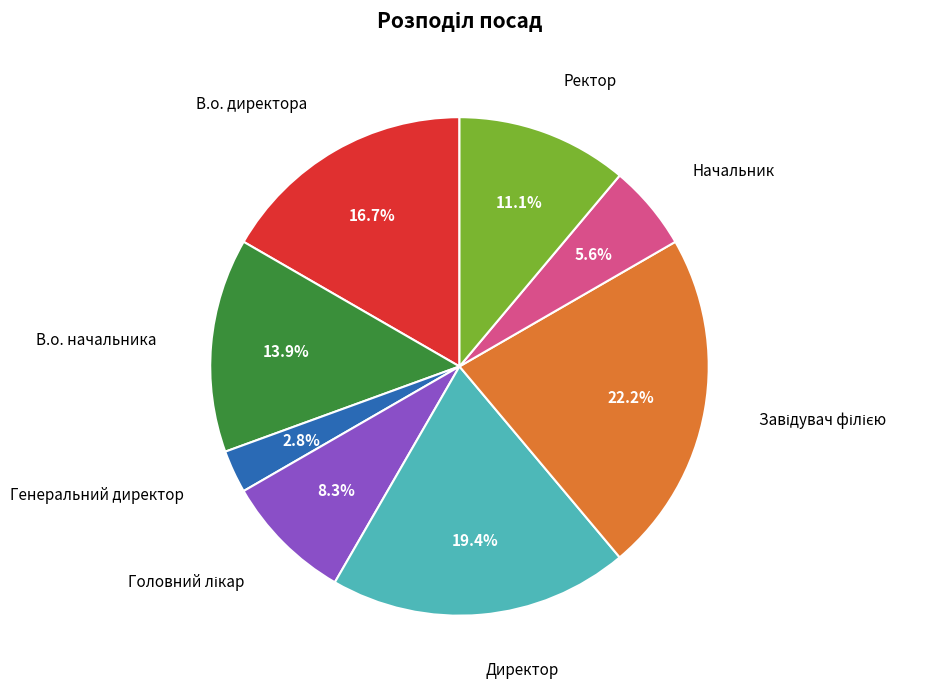

To the nearest percent, what is the difference between the В.о. начальника and В.о. директора slice percentages?

3%